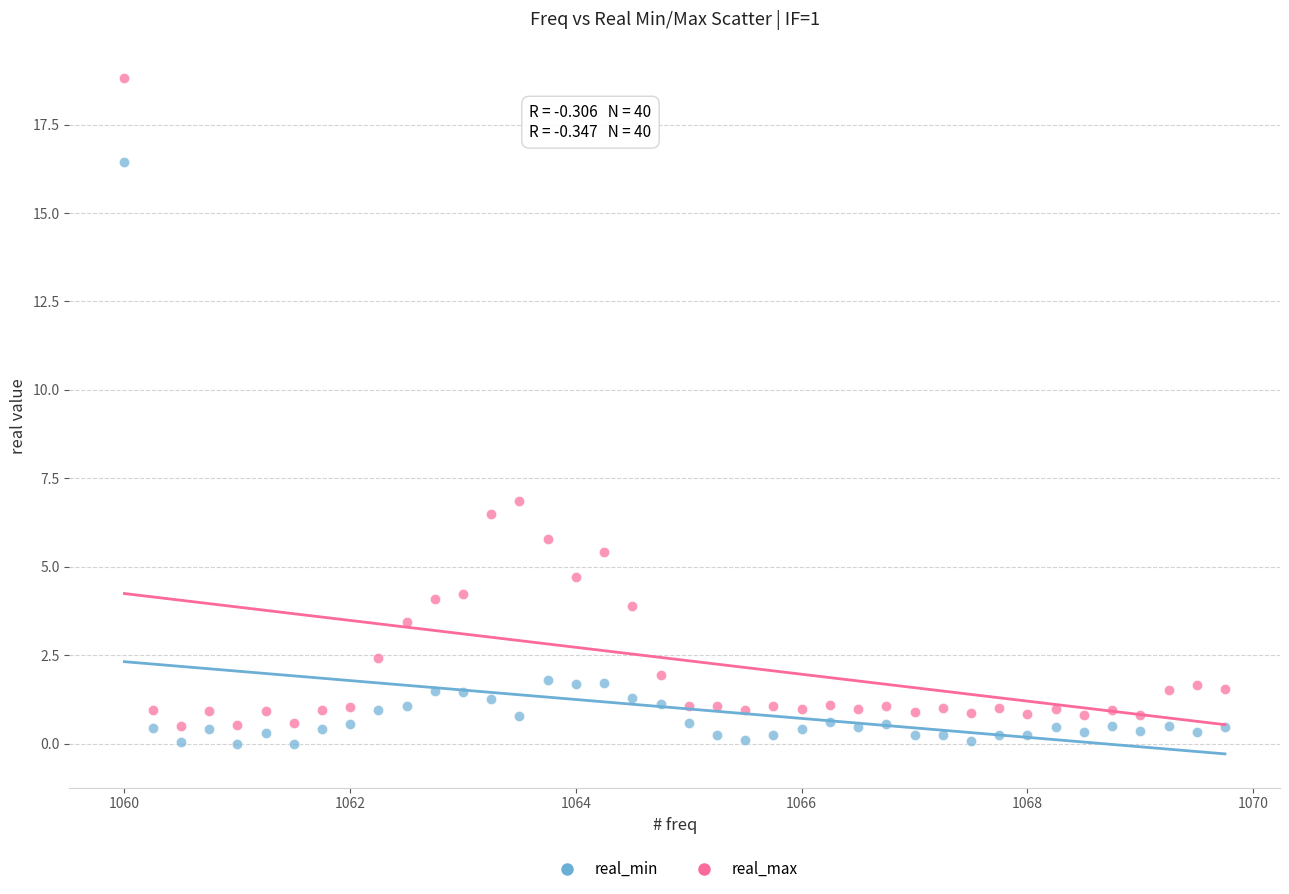

Across all series, what Y value is closest to 9?

6.9